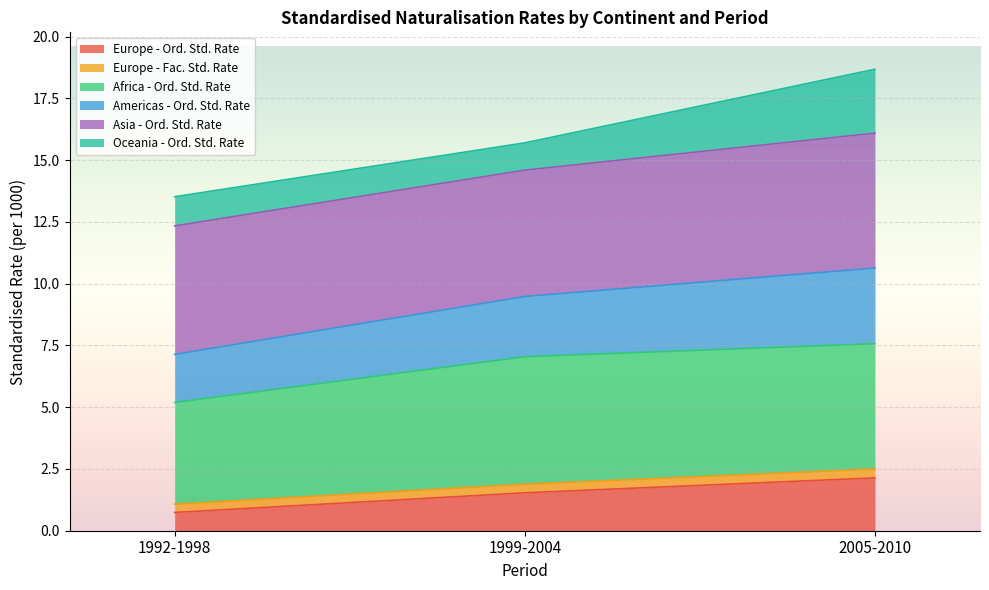

At which label does Europe - Ord. Std. Rate reach its minimum?

1992-1998